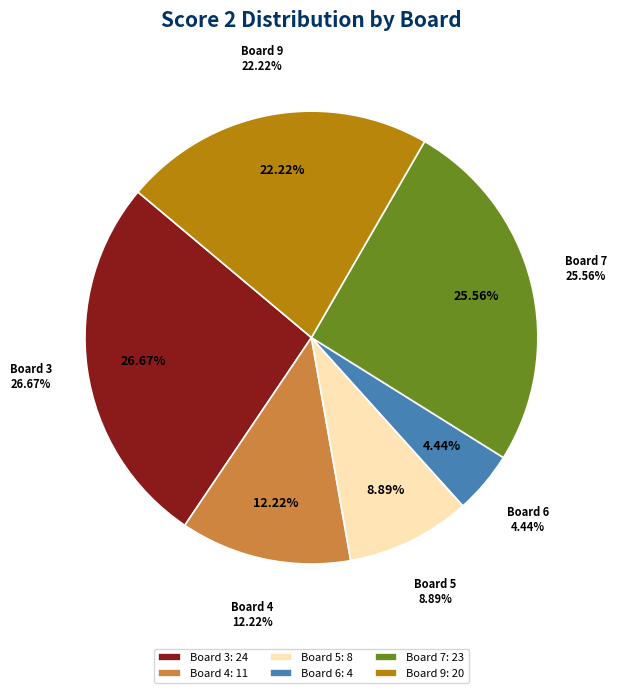

Approximately how many times larger is the value at Board 3 compared to Board 7?

1.0